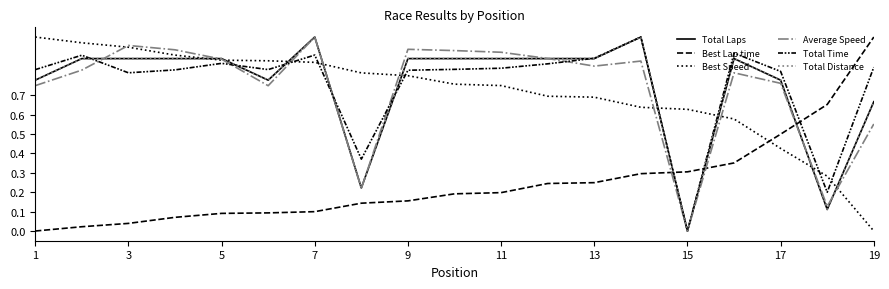

Reading left to right, extract all data points from this chart.

Total Laps: 0.8	0.9	0.9	0.9	0.9	0.8	1.0	0.2	0.9	0.9	0.9	0.9	0.9	1.0	0.0	0.9	0.8	0.1	0.7
Best Lap time: 0.0	0.0	0.0	0.1	0.1	0.1	0.1	0.1	0.2	0.2	0.2	0.2	0.2	0.3	0.3	0.4	0.5	0.7	1.0
Best Speed: 1.0	1.0	0.9	0.9	0.9	0.9	0.9	0.8	0.8	0.8	0.7	0.7	0.7	0.6	0.6	0.6	0.4	0.3	0.0
Average Speed: 0.7	0.8	1.0	0.9	0.9	0.7	1.0	0.2	0.9	0.9	0.9	0.9	0.9	0.9	0.0	0.8	0.8	0.1	0.6
Total Time: 0.8	0.9	0.8	0.8	0.9	0.8	0.9	0.4	0.8	0.8	0.8	0.9	0.9	1.0	0.0	0.9	0.8	0.2	0.8
Total Distance: 0.8	0.9	0.9	0.9	0.9	0.8	1.0	0.2	0.9	0.9	0.9	0.9	0.9	1.0	0.0	0.9	0.8	0.1	0.7